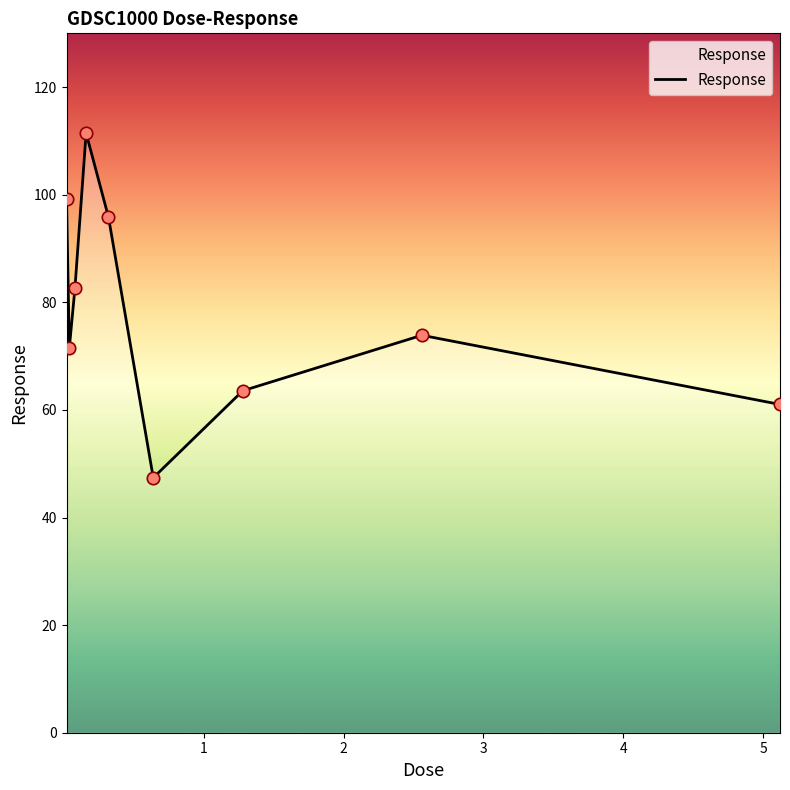

What is the minimum value shown in the chart?

47.4